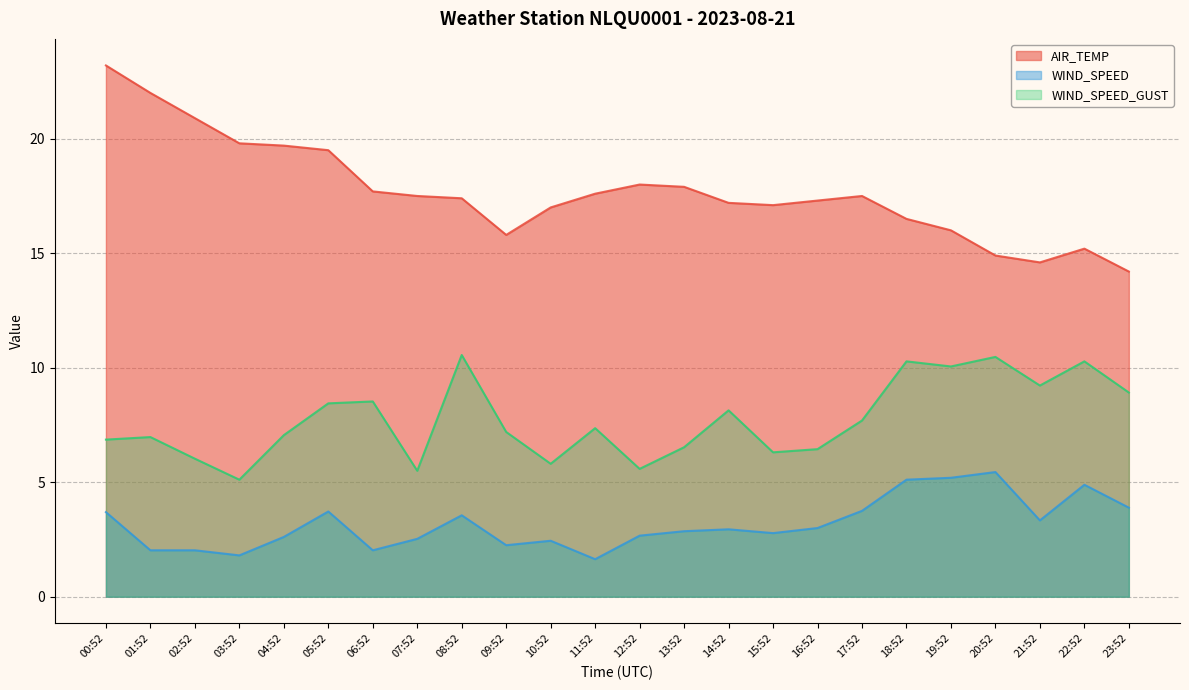

What is the smallest value displayed?

1.6